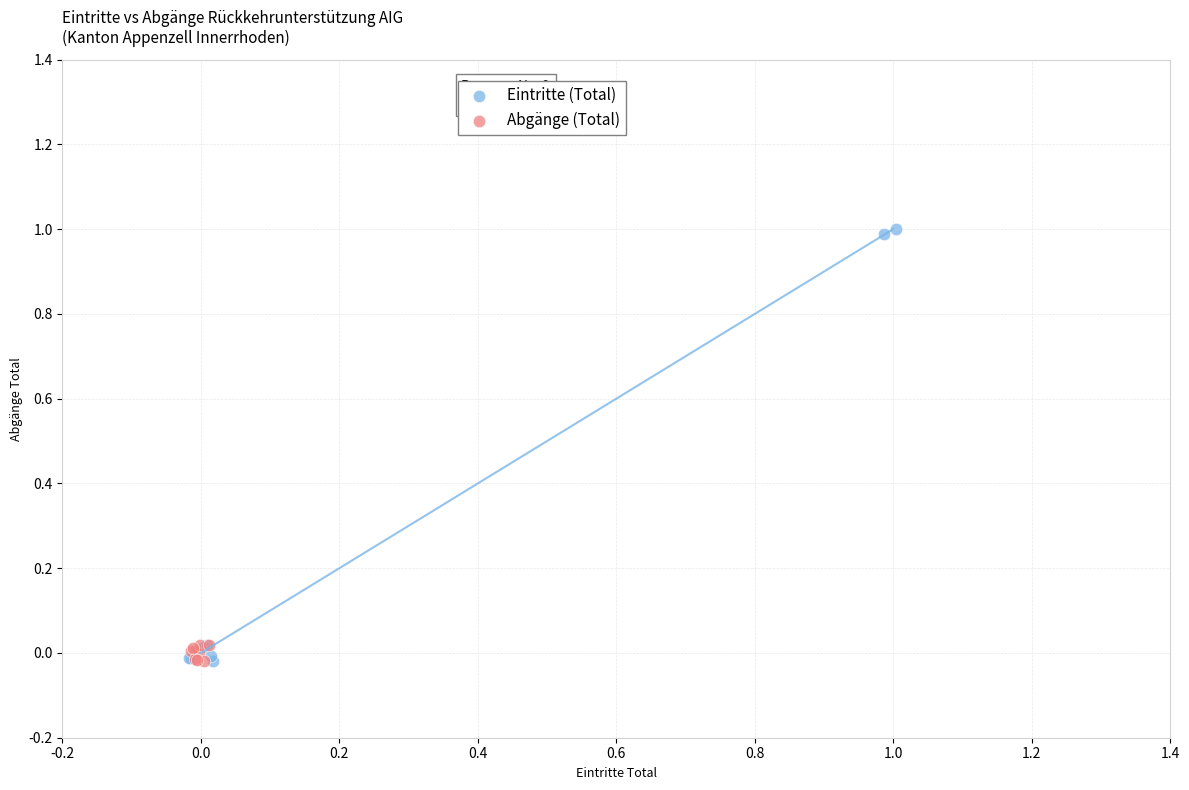

Which series has the widest spread of Y values?

Eintritte (Total)